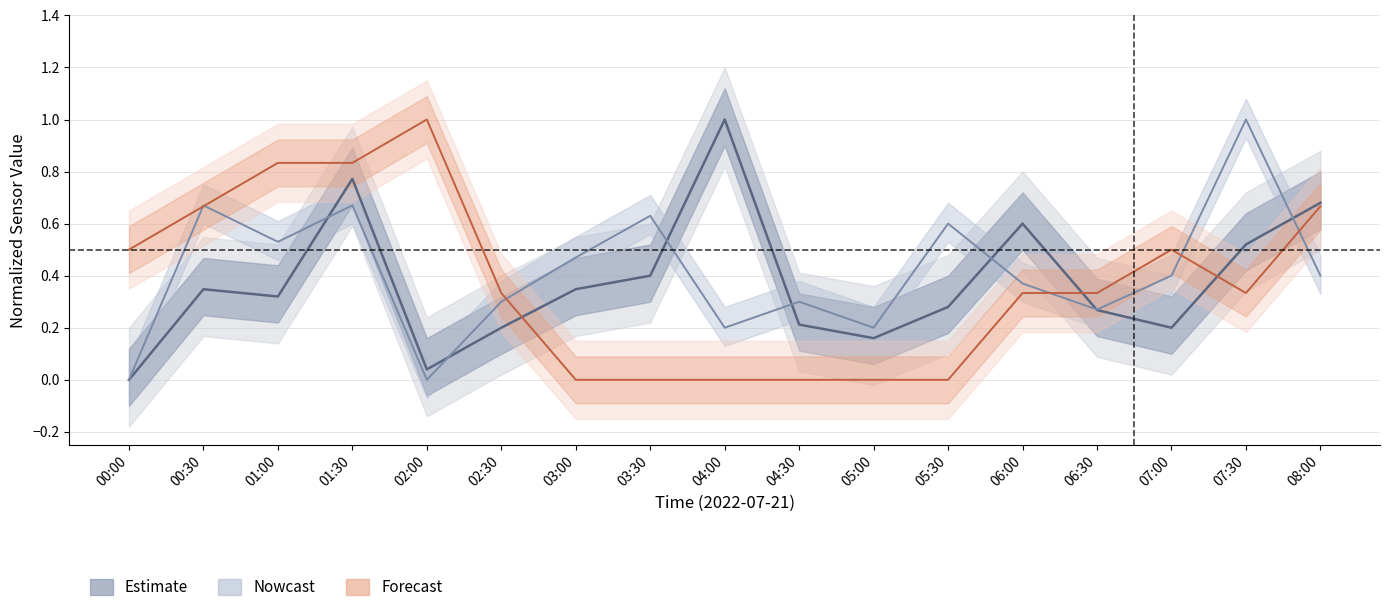

True or false: SDS_P2 has more than 0 interior local peaks.

True